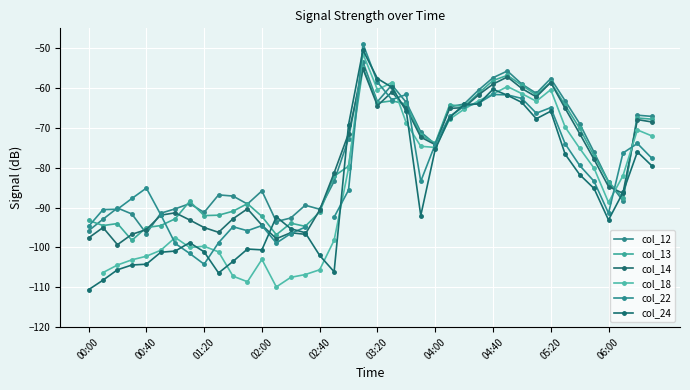

True or false: col_13 and col_12 intersect in this chart.

True